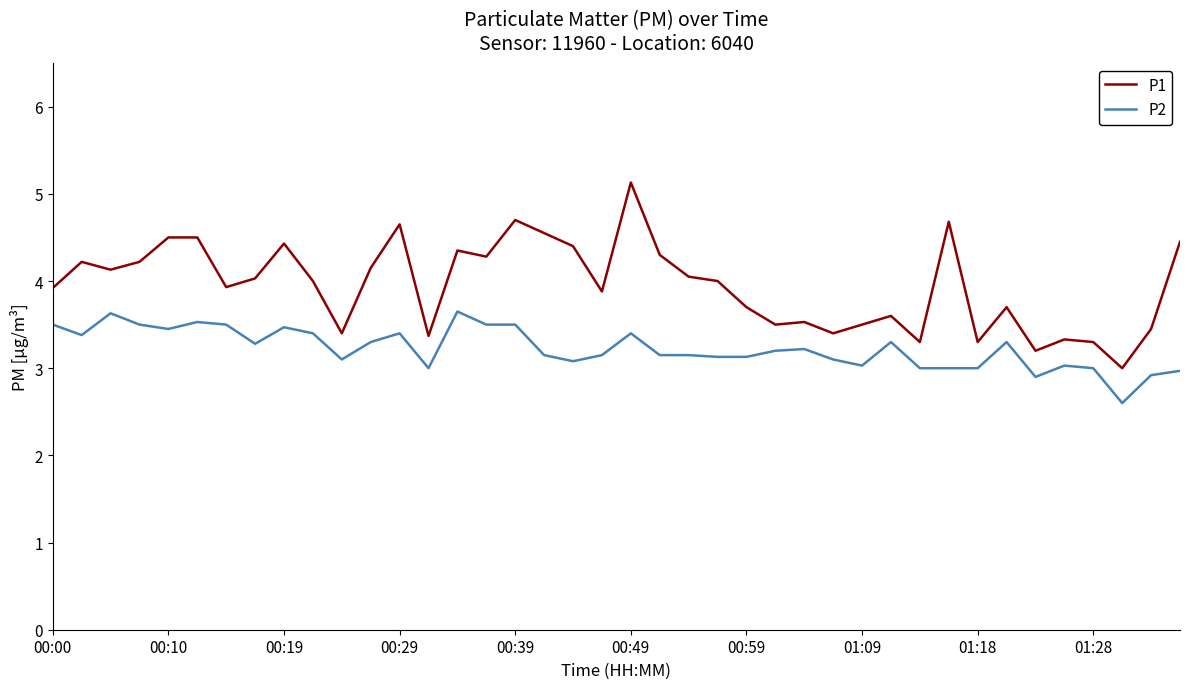

What are all the series names shown in the legend?

P1, P2